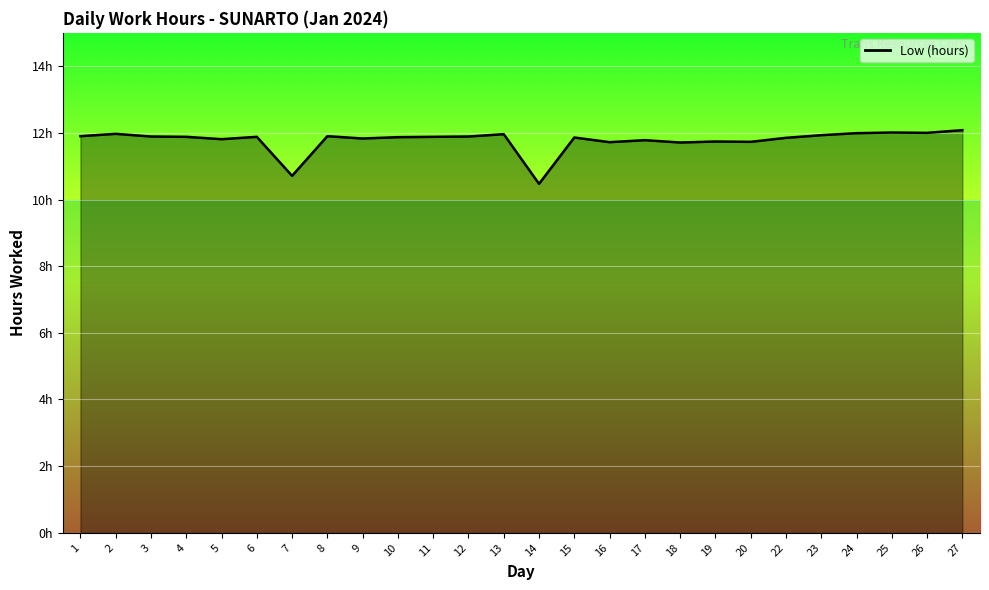

Is this an area chart (filled region under the line)?

Yes